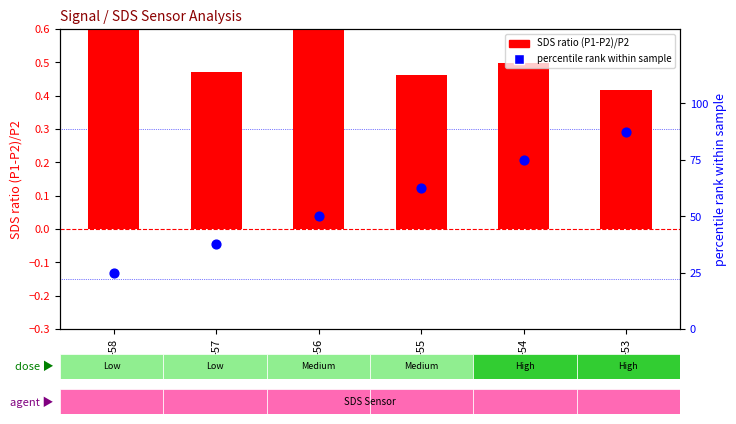

Which series reaches the minimum Y coordinate?

SDS ratio (P1-P2)/P2